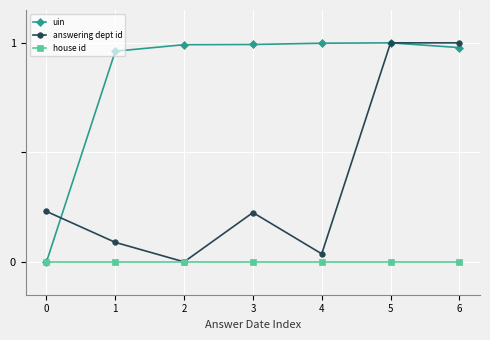

True or false: uin has more than 2 points higher than both neighbors.

False